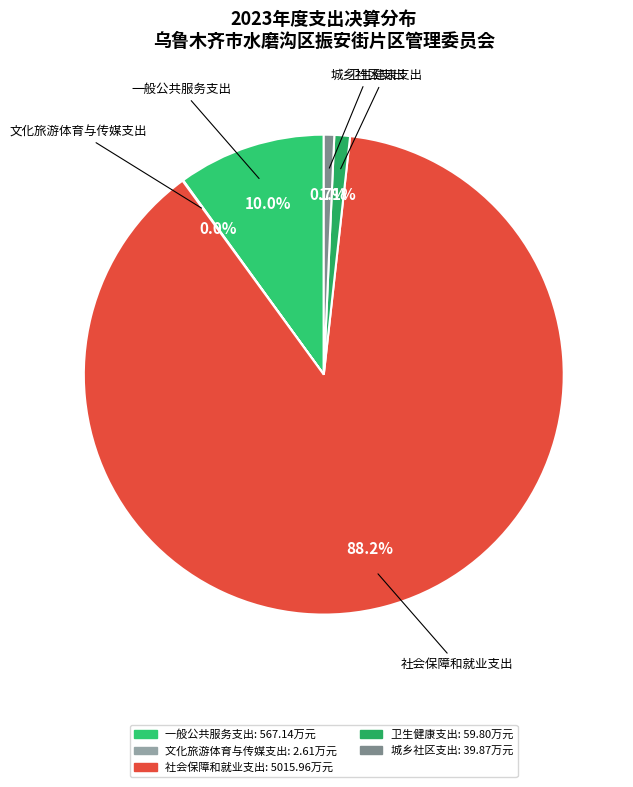

What is the majority slice?

社会保障和就业支出